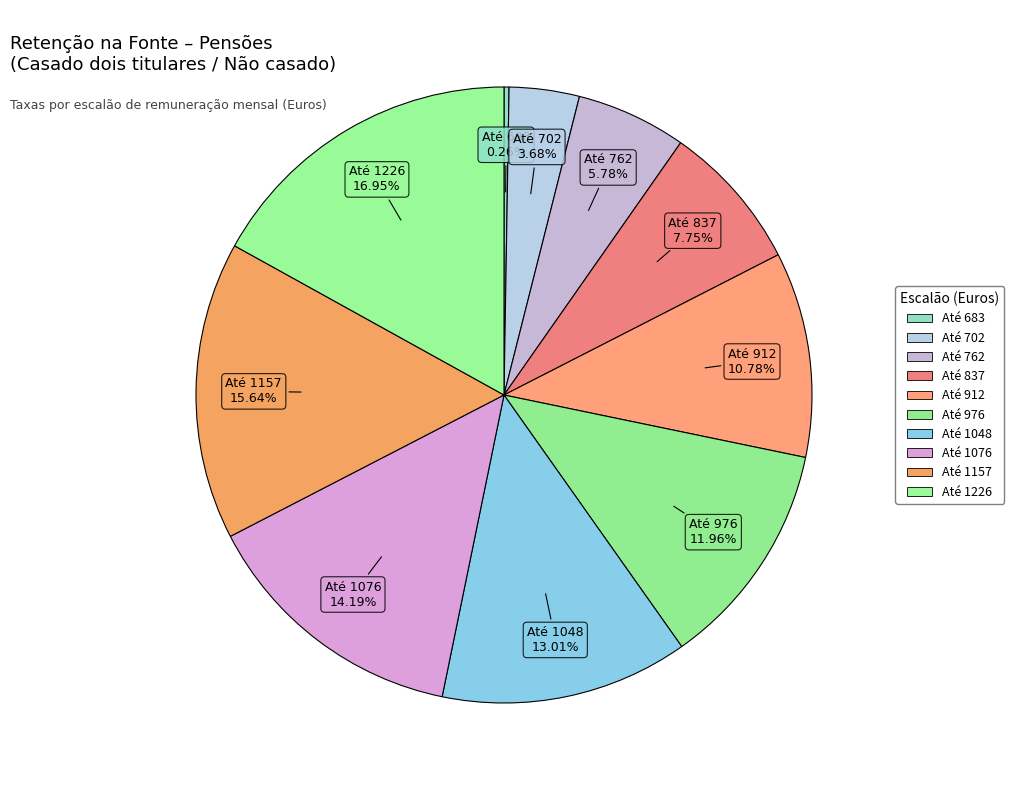

To the nearest percent, what is the difference between the largest and smallest slice percentages?

17%